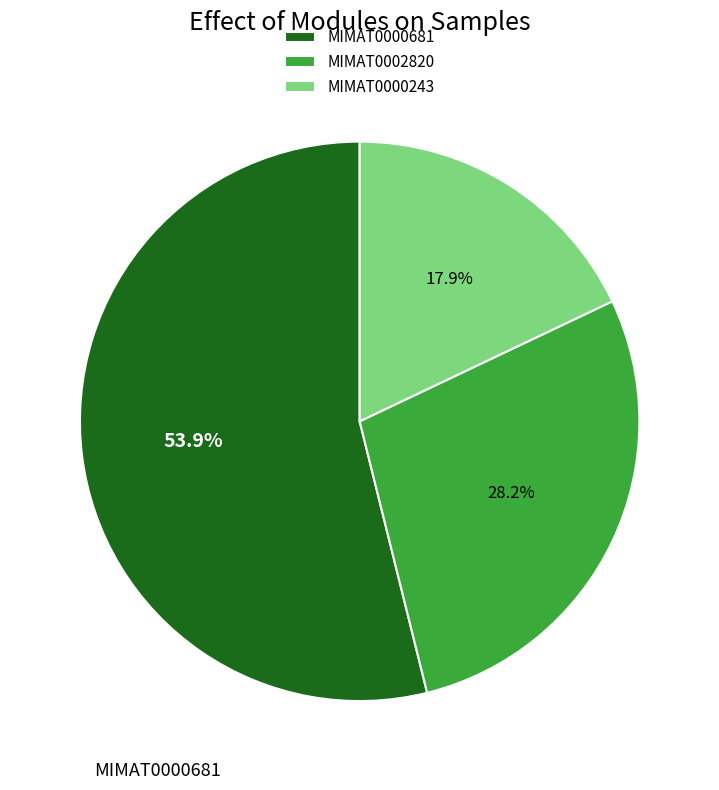

To the nearest percent, what portion does MIMAT0000243 represent?

18%